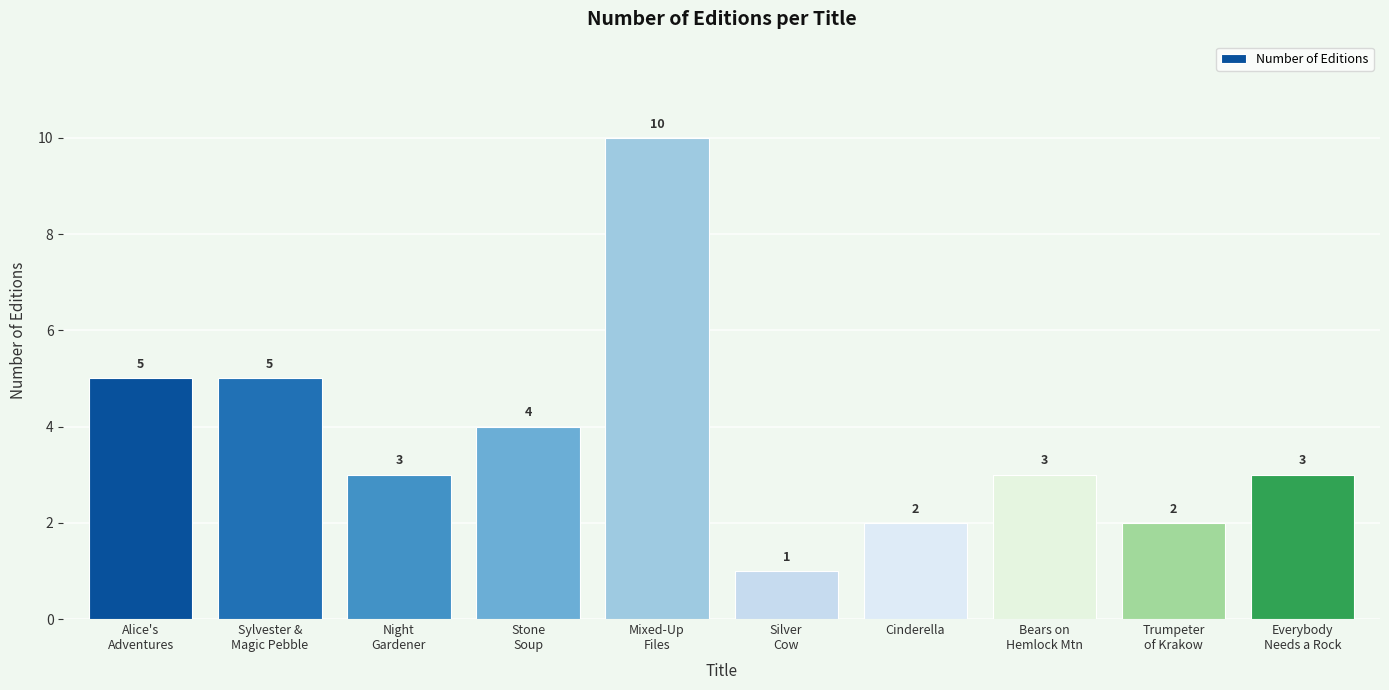

How many categories are shown in the chart?

10